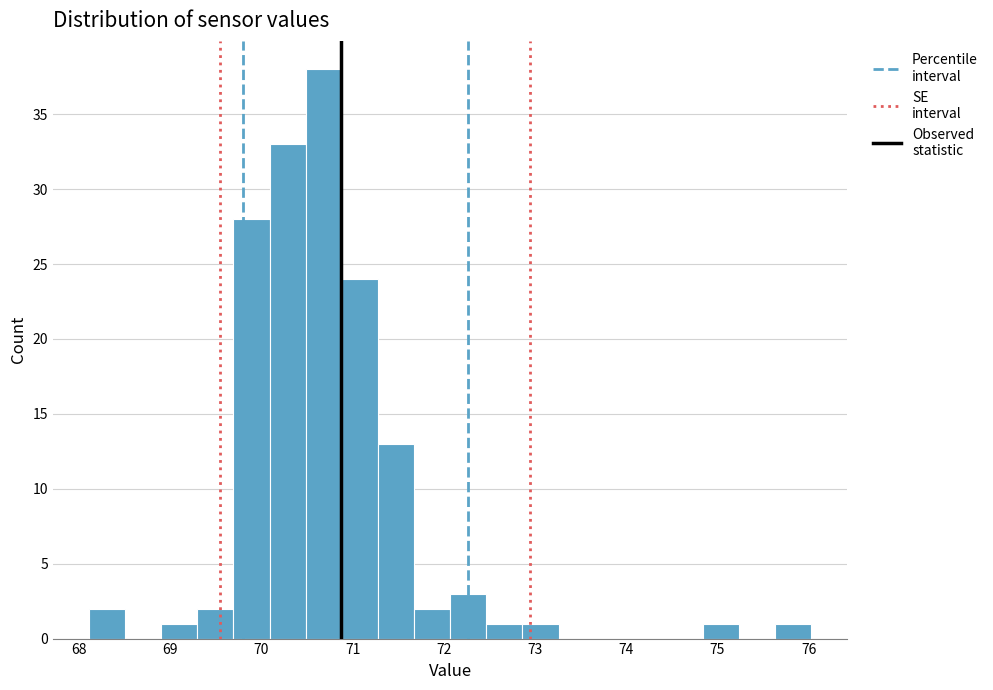

Read against the x-axis, roughly where is the centre of the tallest bar?

70.7